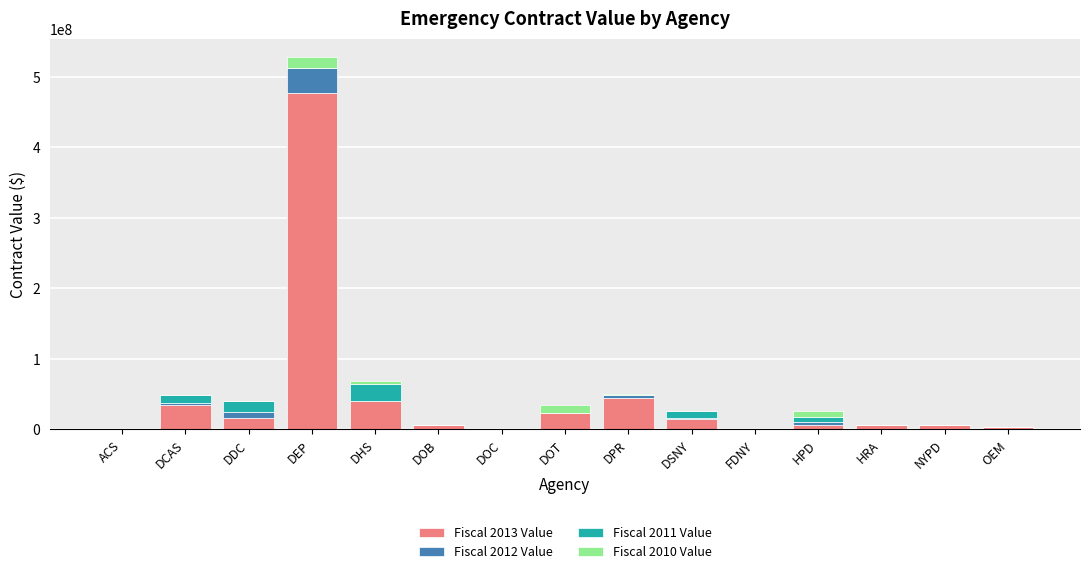

At which category is the sum across all series the highest?

DEP